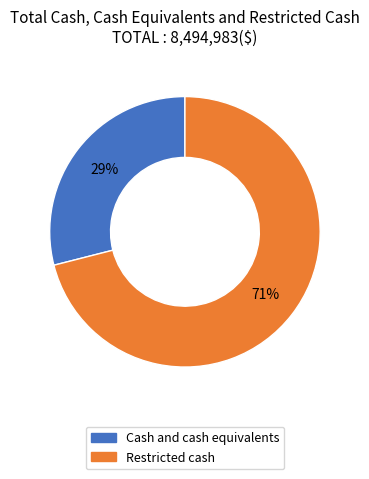

Between Restricted cash and Cash and cash equivalents, which is larger?

Restricted cash